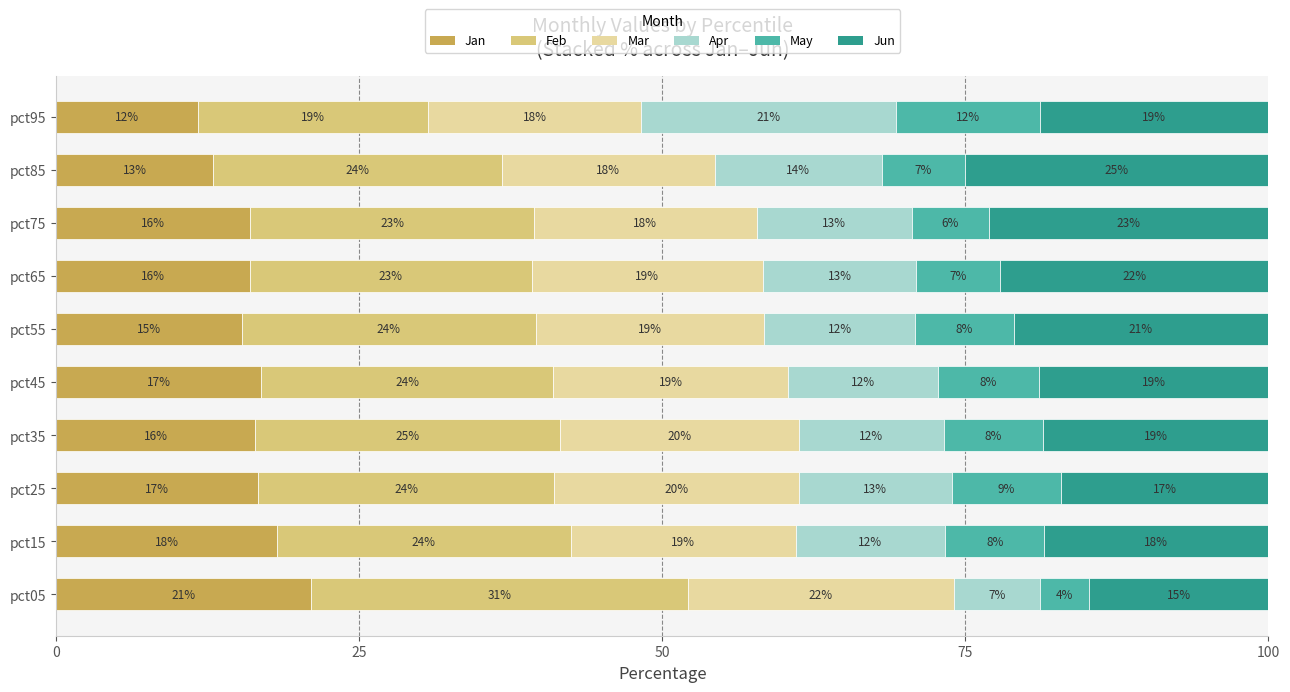

What are all the series names shown in the legend?

Jan, Feb, Mar, Apr, May, Jun